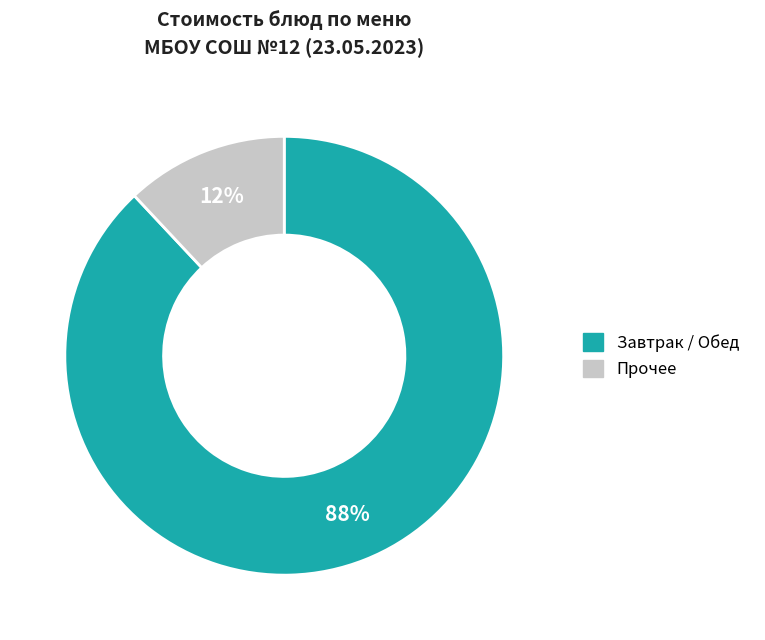

Is there any slice that represents more than half of the pie?

Yes